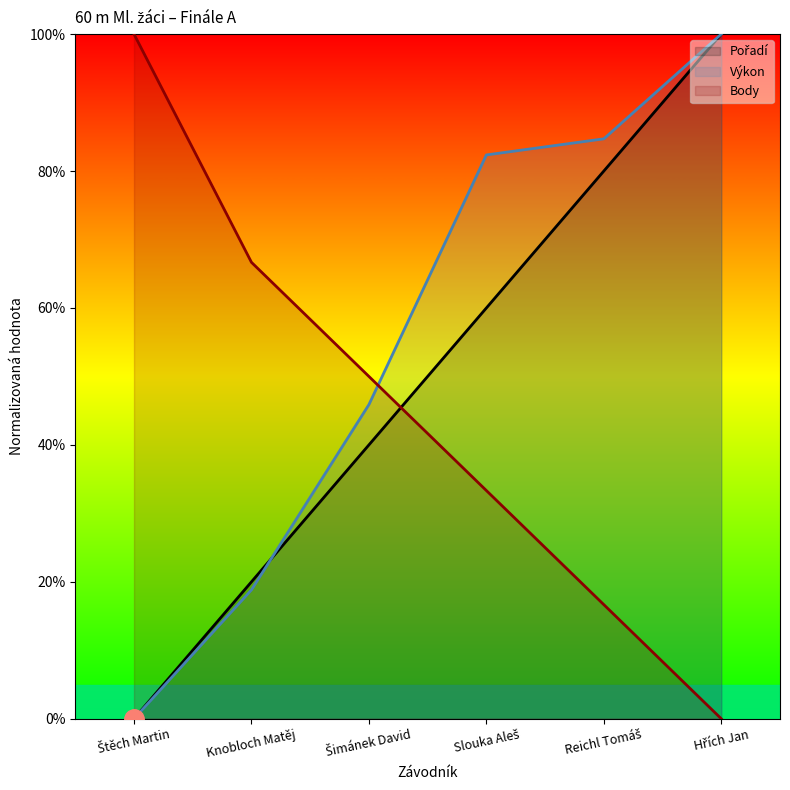

What are all the series names shown in the legend?

Pořadí, Výkon, Body